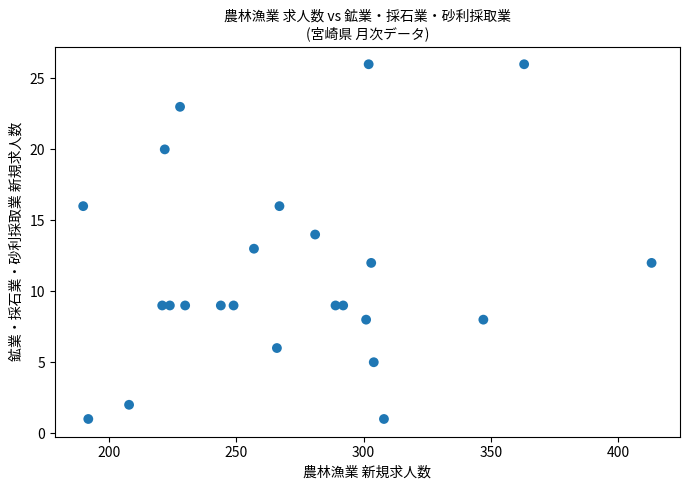

What is the range of X values (max minus min)?

223